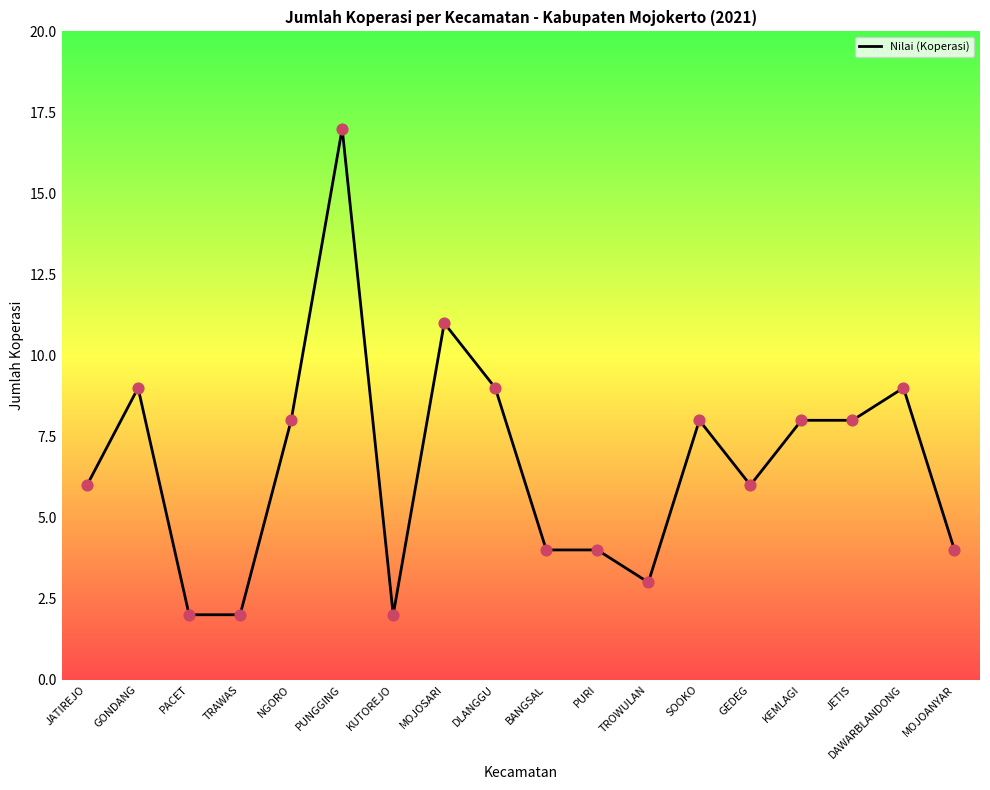

What is the change in value from MOJOSARI to KEMLAGI?

-3